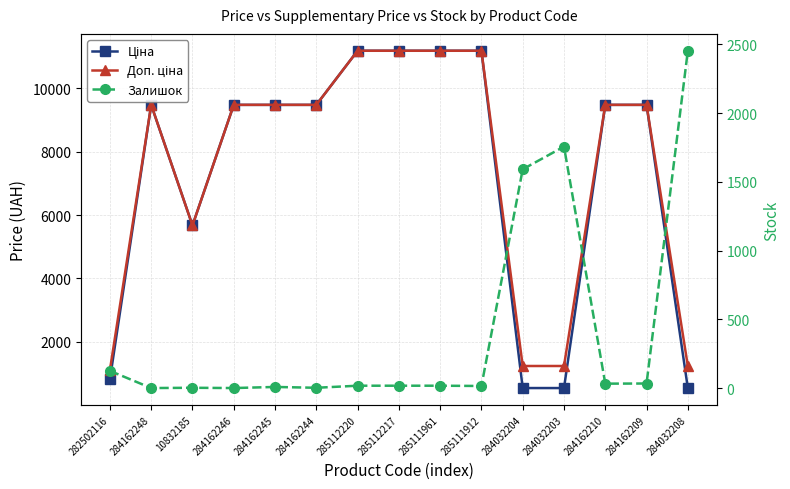

How many lines are shown in the chart?

3